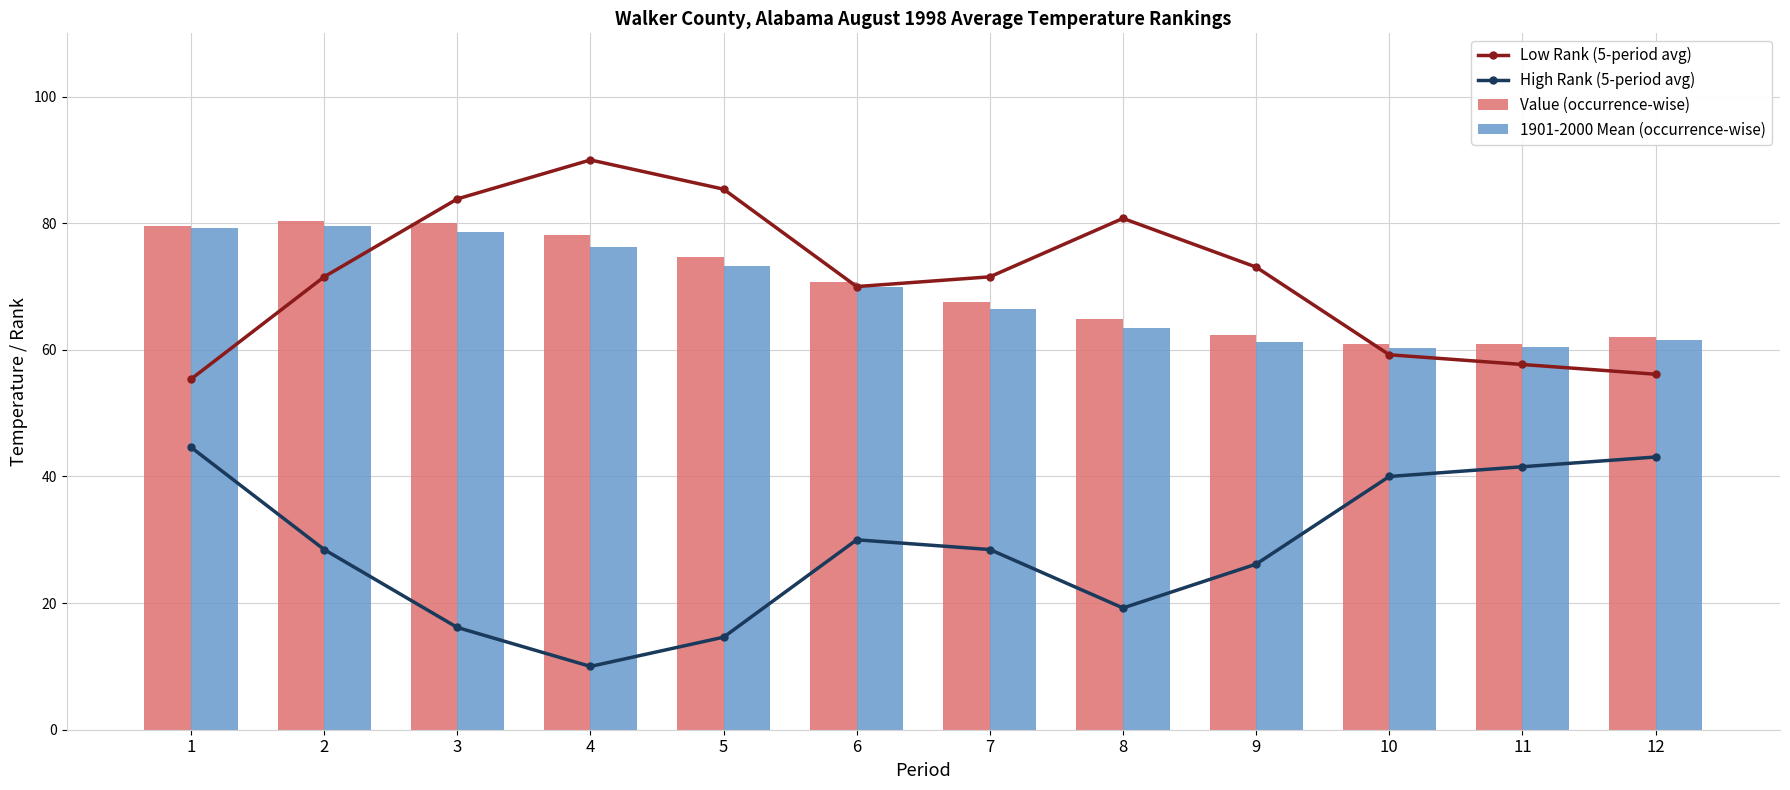

Which series has the widest spread of values?

High Rank (5-period avg)